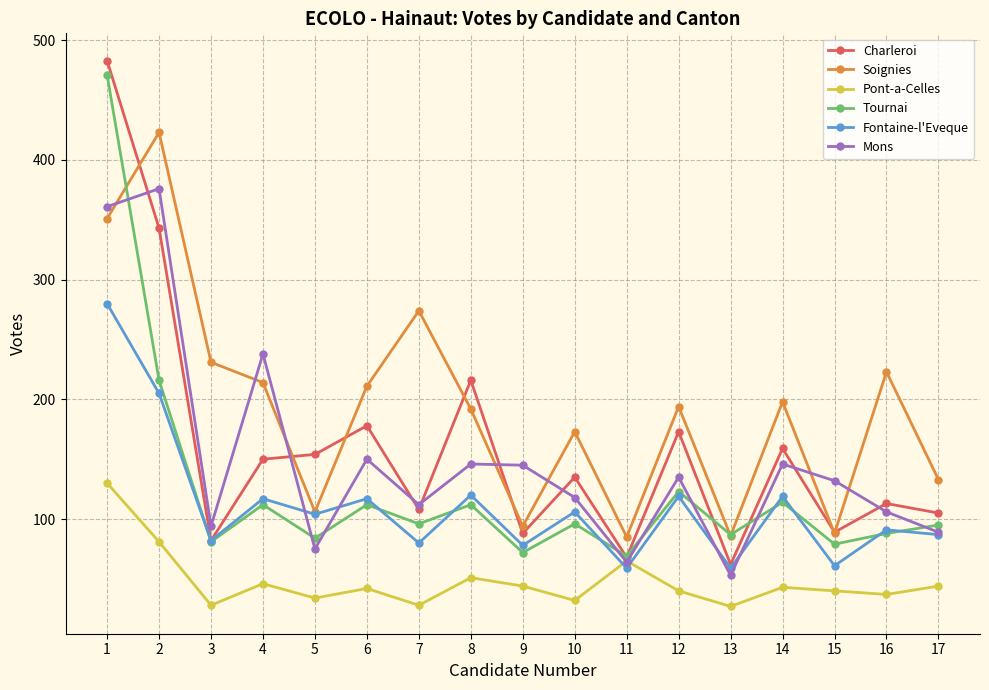

Rank the series by their maximum value, from lowest to highest.

Pont-a-Celles, Fontaine-l'Eveque, Mons, Soignies, Tournai, Charleroi